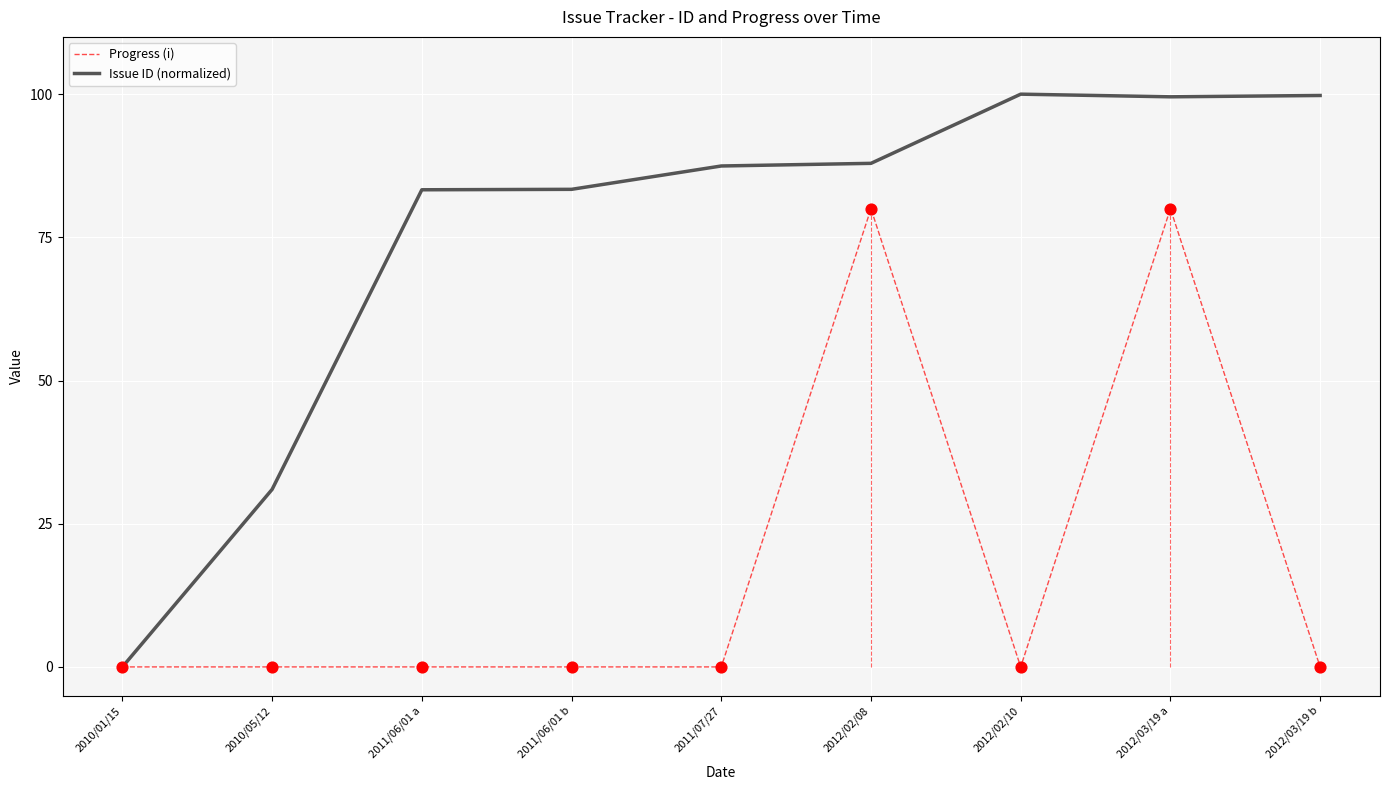

Is the value of Progress (i) at 2011/06/01 b greater than the value of Issue ID (normalized) at 2011/06/01 b?

No